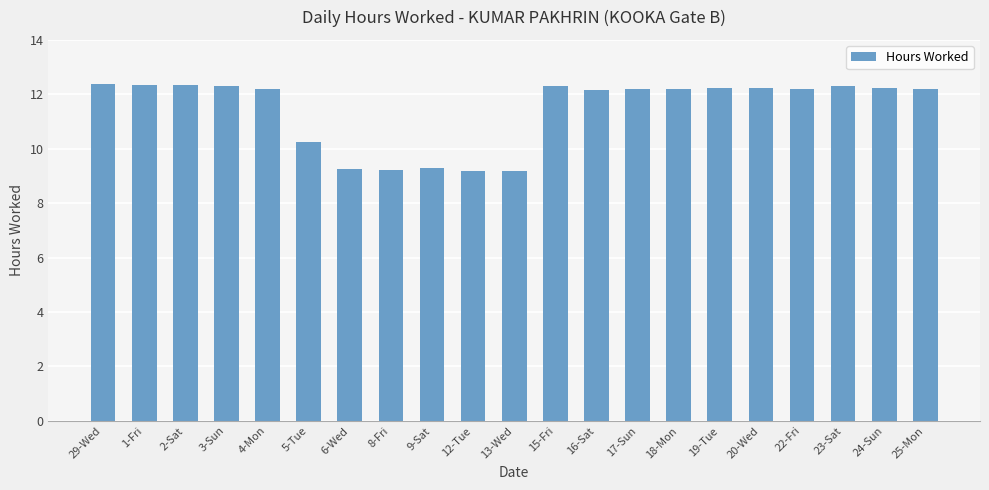

What is the label of the 2nd bar from the left?

1-Fri